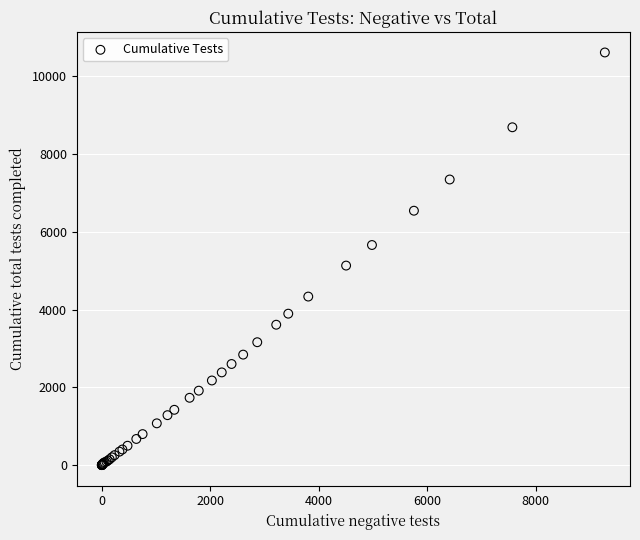

What Y value in the scatter plot is closest to 5306?

5131